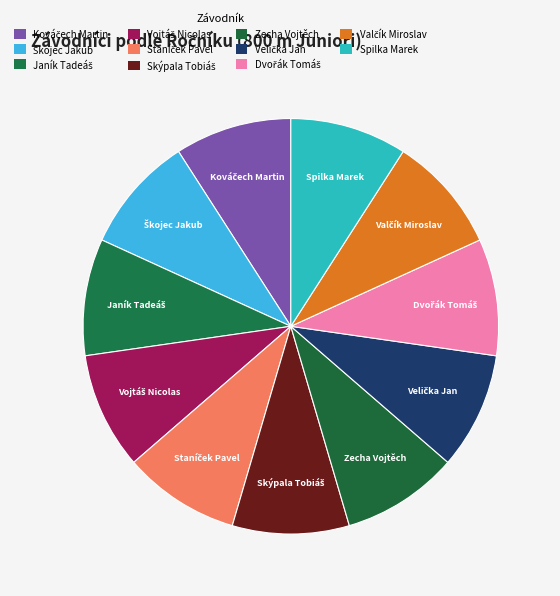

Is there a majority slice in this chart?

No